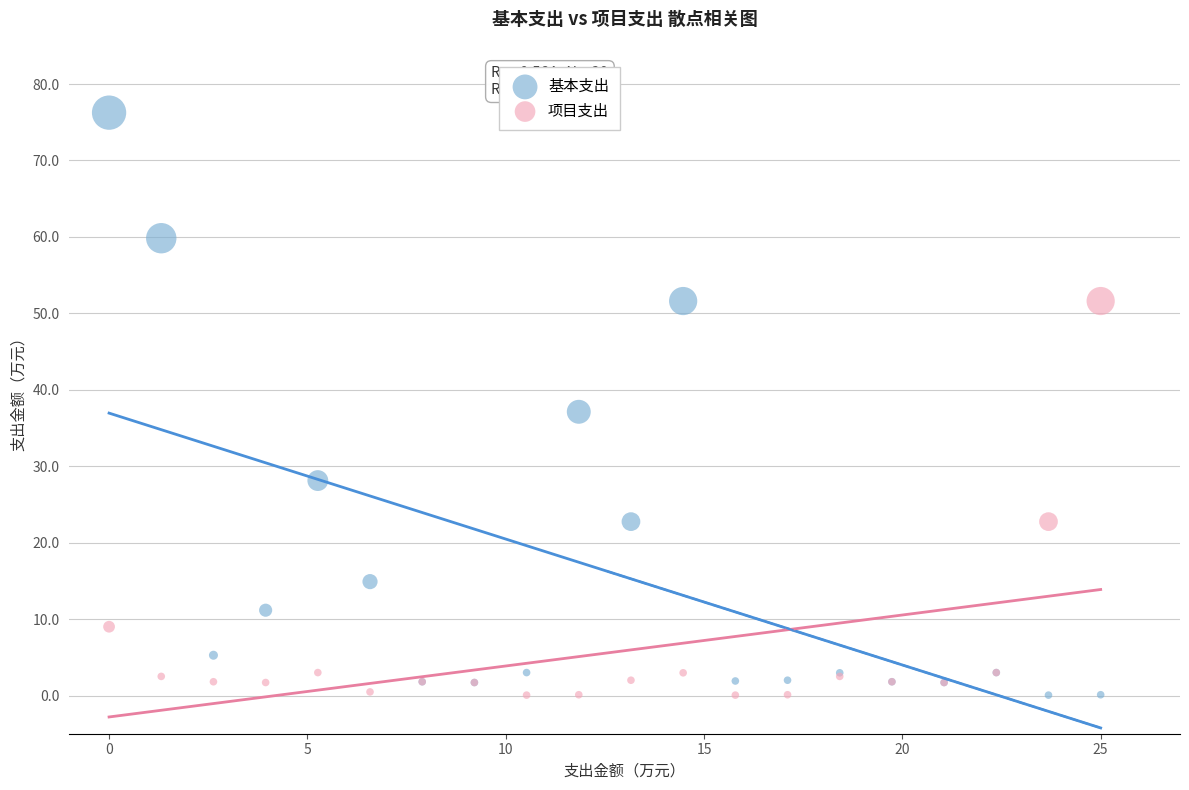

Which series contains the highest Y value?

基本支出